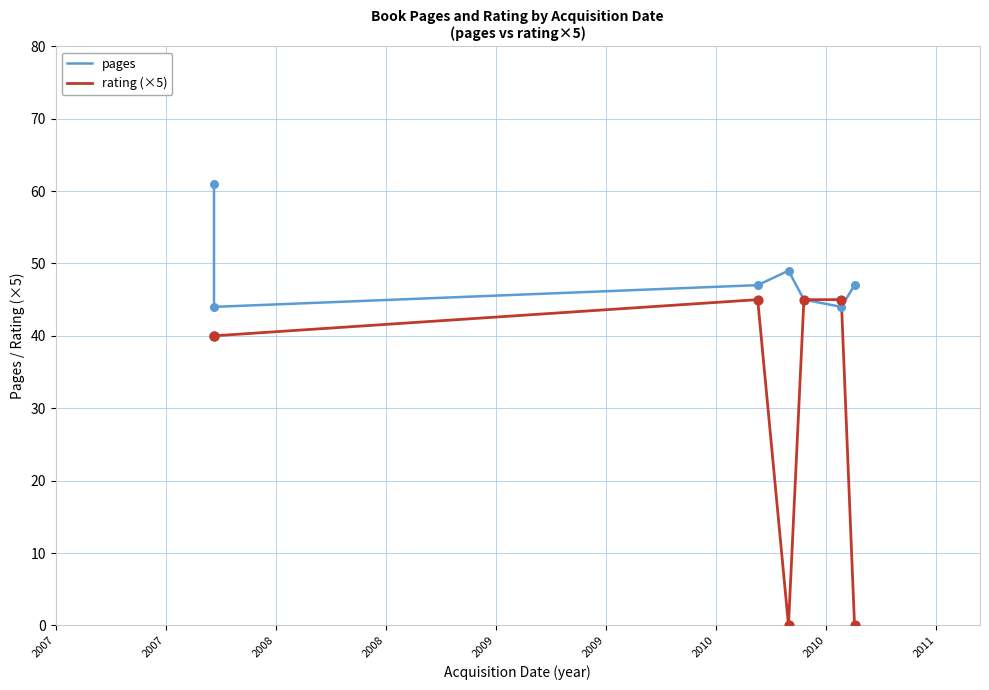

At how many categories does at least one series exceed 25?

7